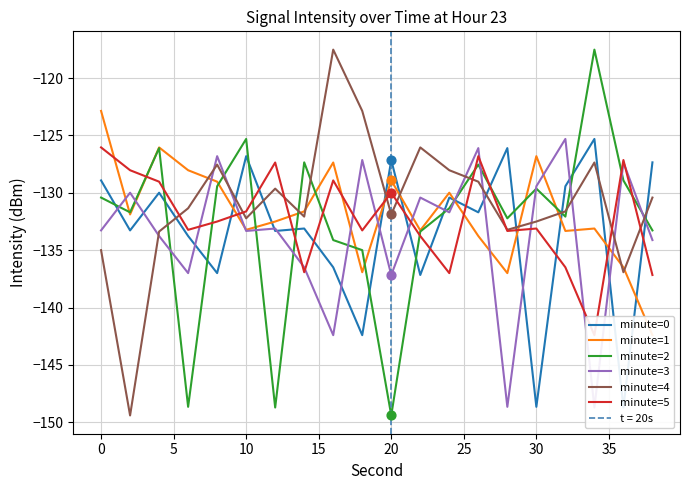

Which series contains the lowest Y value?

minute=2